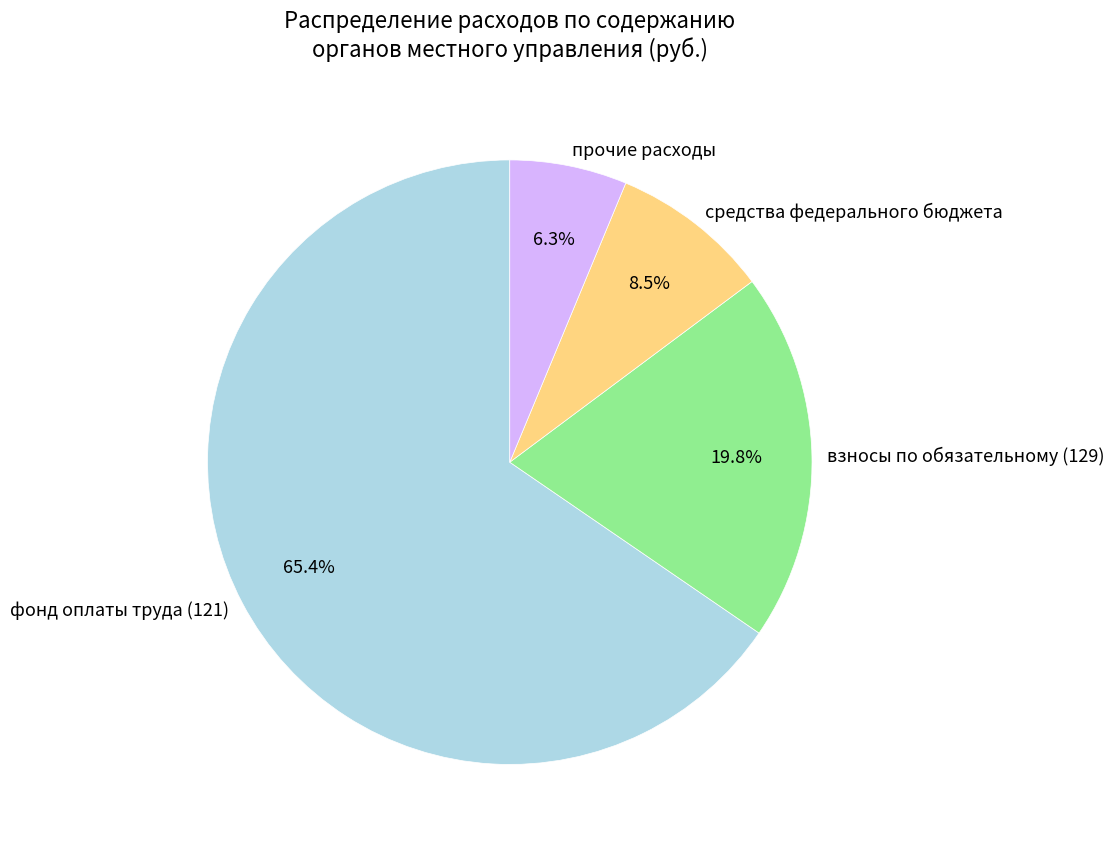

The взносы по обязательному (129) slice represents 12% of the pie. True or false?

False